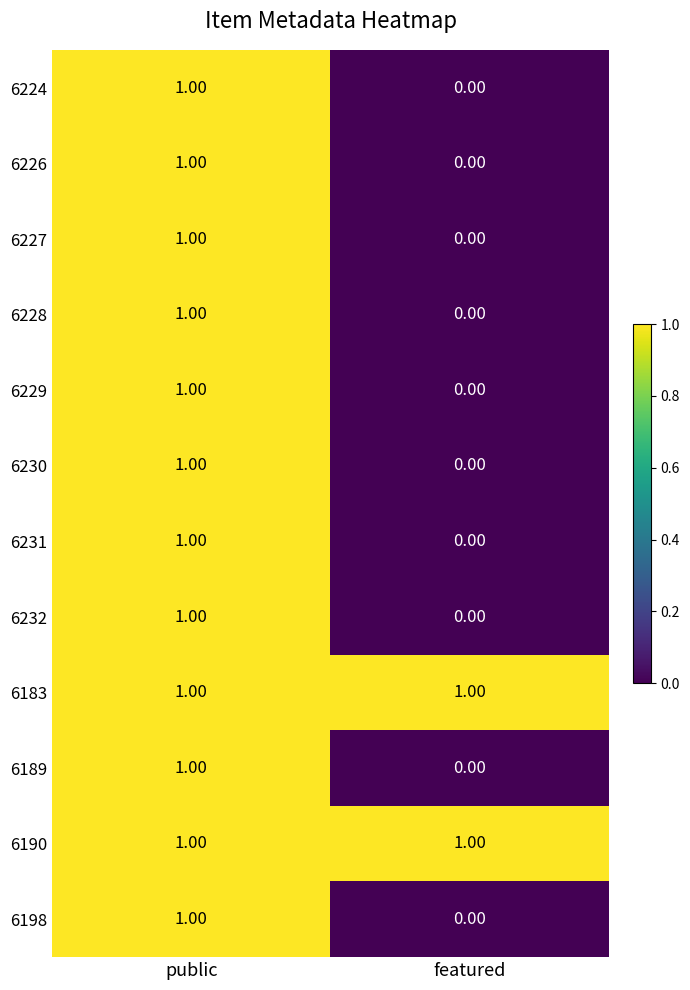

At which category is the sum across all series the highest?

public